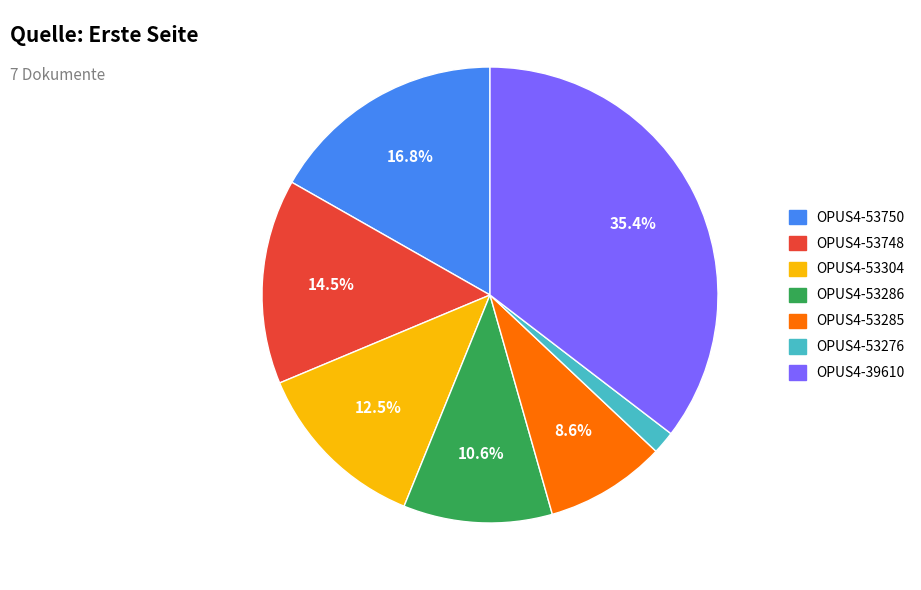

Does OPUS4-53286 represent more than half of the total?

No